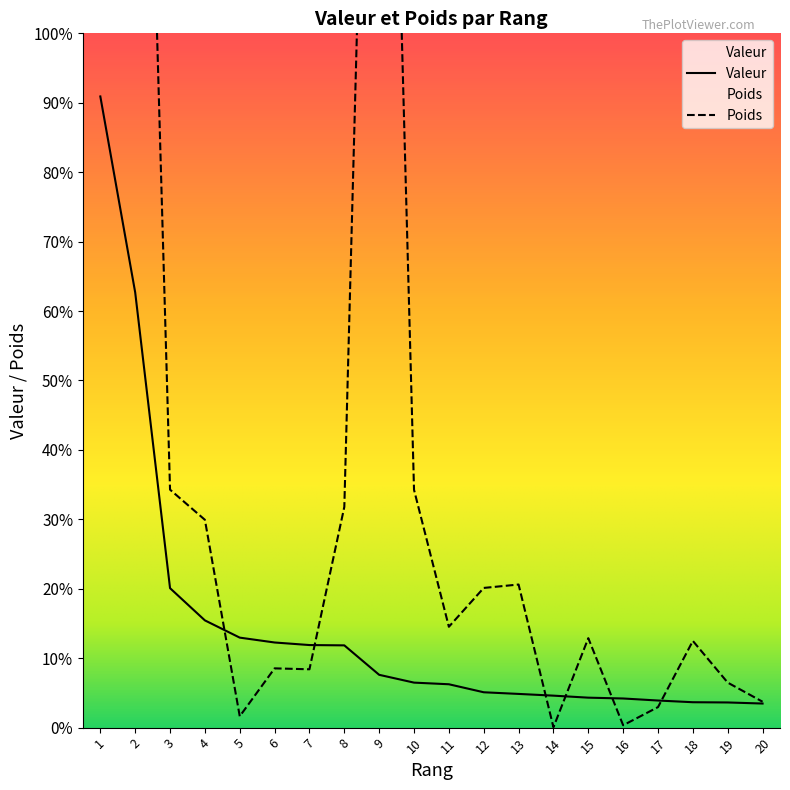

Which series has the largest range (max minus min)?

Poids